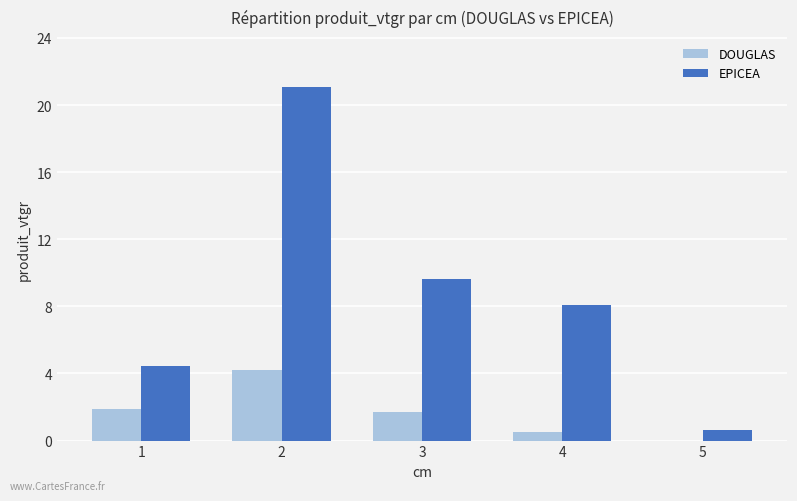

What is the maximum value for EPICEA?

21.1